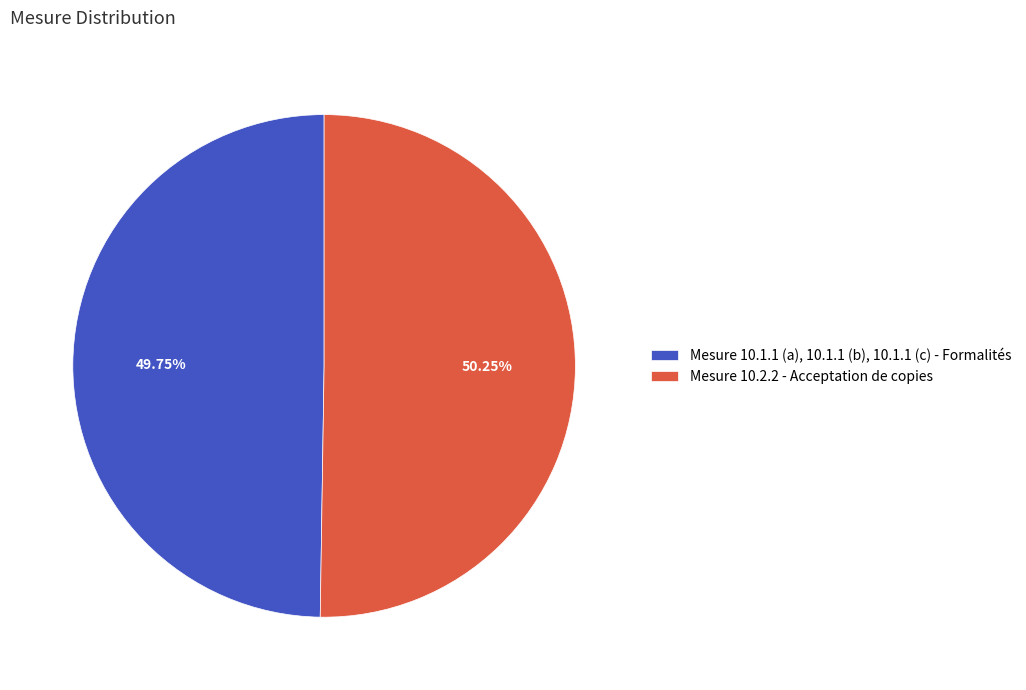

Is there a majority slice in this chart?

Yes